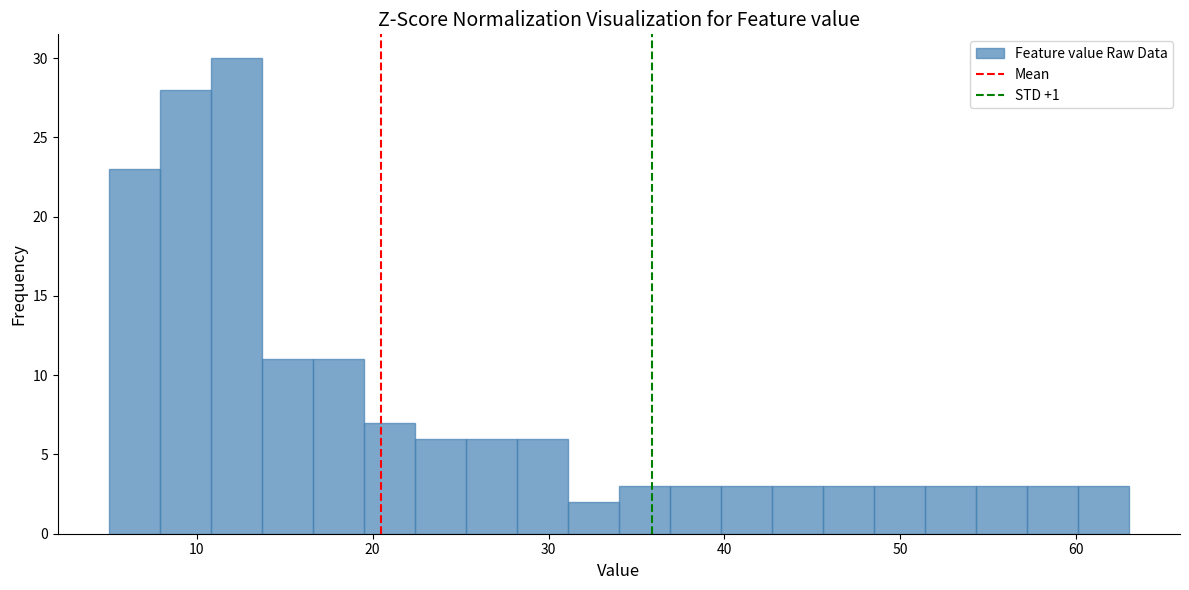

Read against the x-axis, roughly where is the centre of the tallest bar?

12